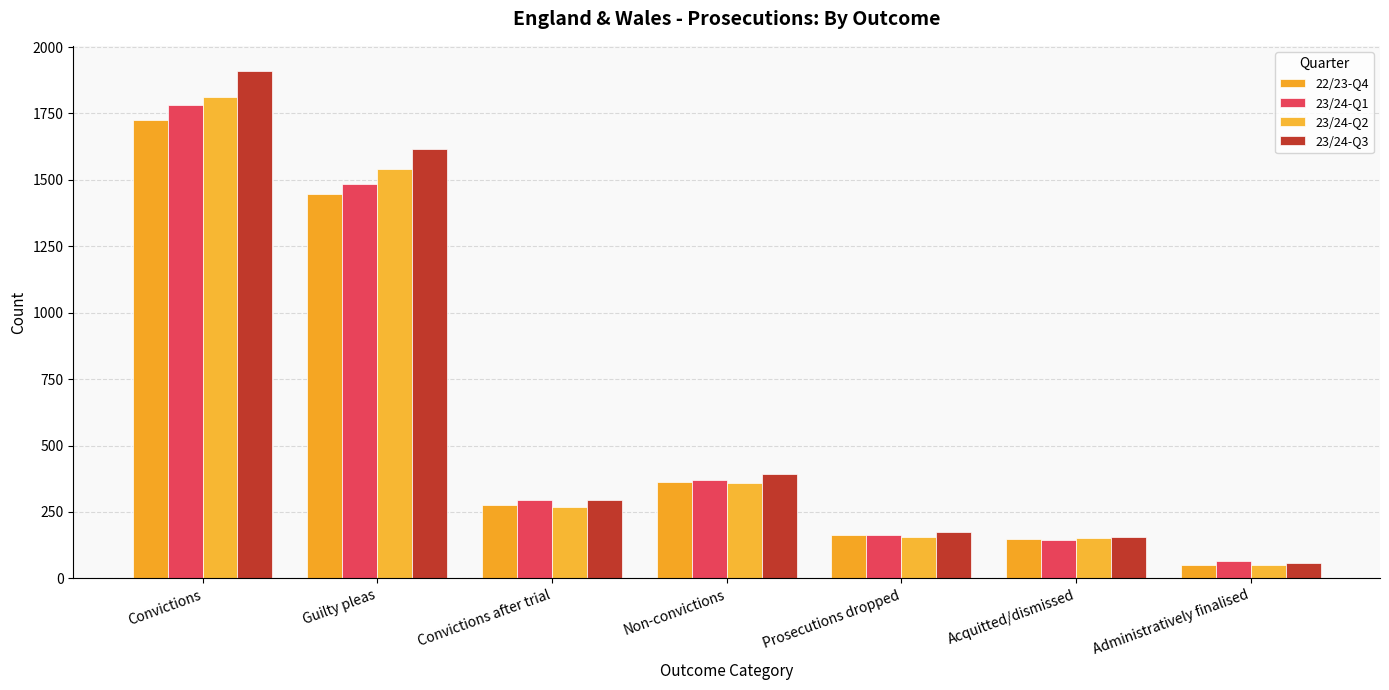

Is it true that 23/24-Q3 equals 157 at Acquitted/dismissed?

True